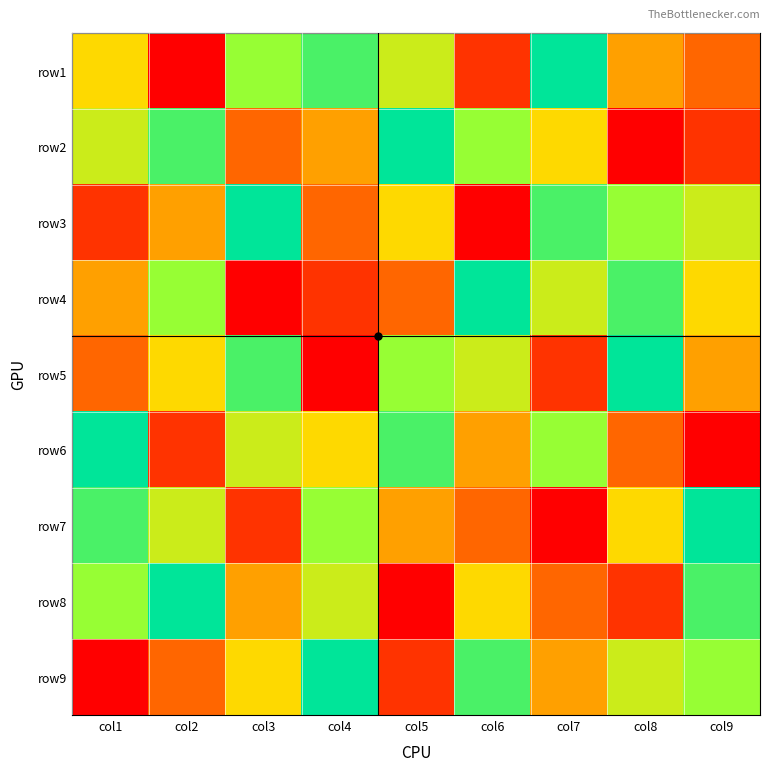

What is the greatest value displayed?

9